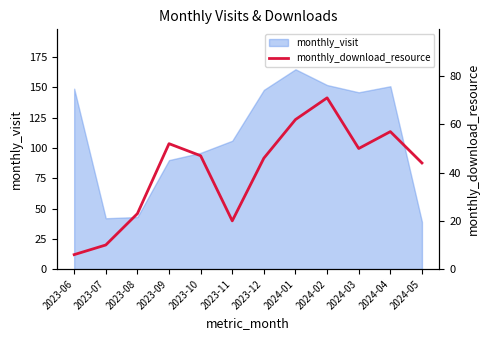

At which label is the value closest to 38?

2024-05